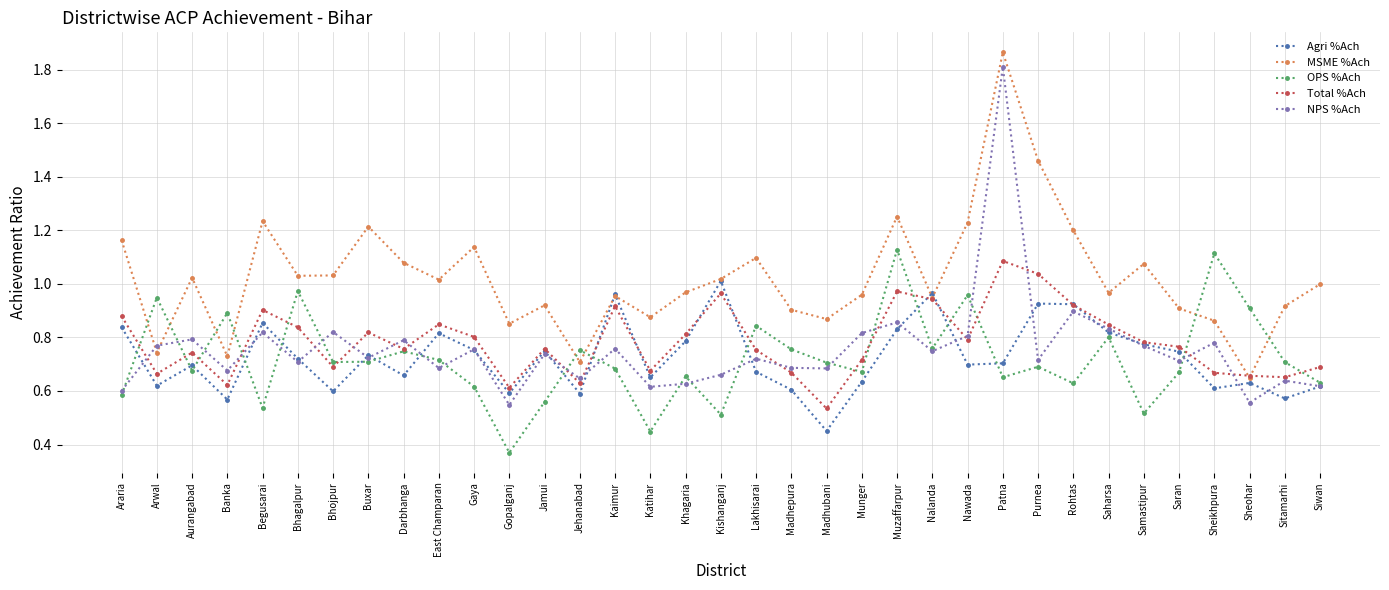

What is the total value across all series at Madhepura?

3.6